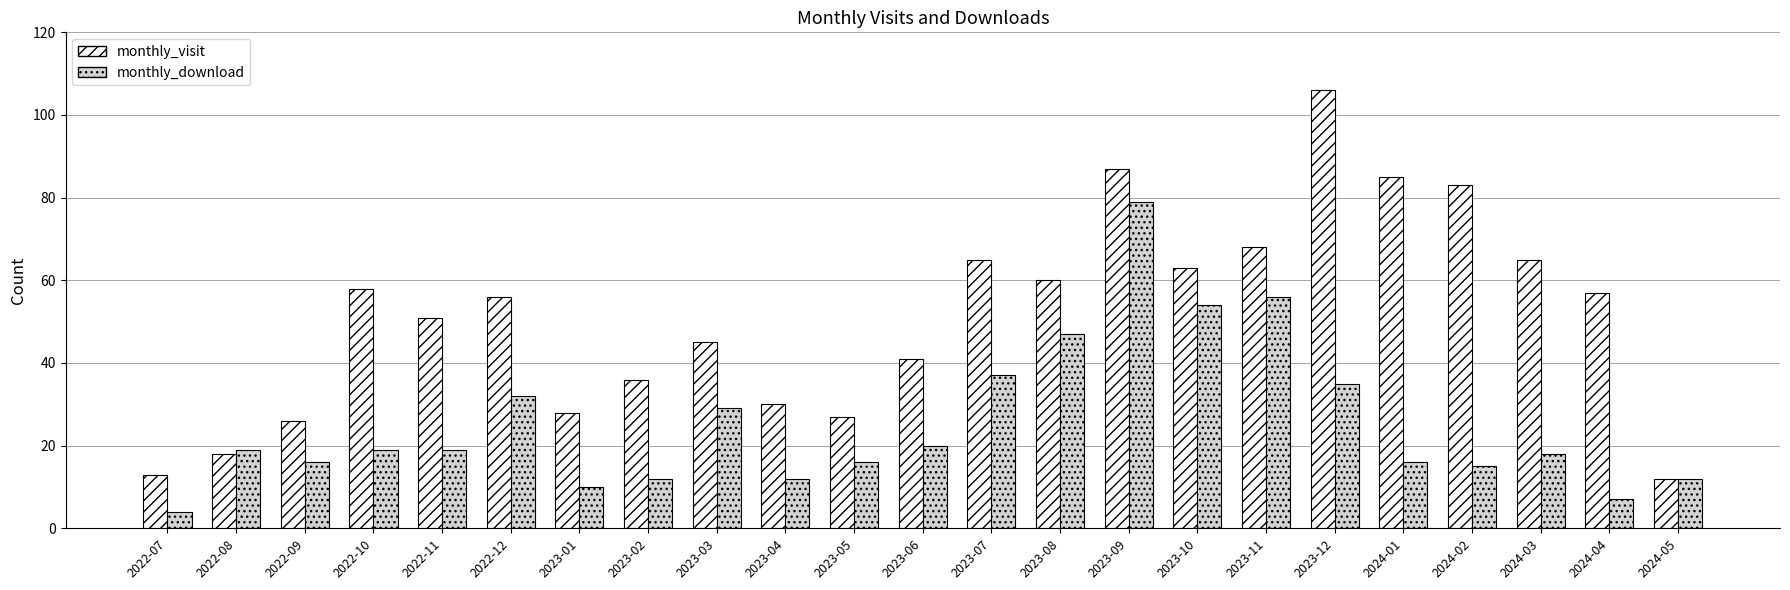

Reading right to left, extract all data points from this chart.

monthly_visit: 2024-05=12	2024-04=57	2024-03=65	2024-02=83	2024-01=85	2023-12=106	2023-11=68	2023-10=63	2023-09=87	2023-08=60	2023-07=65	2023-06=41	2023-05=27	2023-04=30	2023-03=45	2023-02=36	2023-01=28	2022-12=56	2022-11=51	2022-10=58	2022-09=26	2022-08=18	2022-07=13
monthly_download: 2024-05=12	2024-04=7	2024-03=18	2024-02=15	2024-01=16	2023-12=35	2023-11=56	2023-10=54	2023-09=79	2023-08=47	2023-07=37	2023-06=20	2023-05=16	2023-04=12	2023-03=29	2023-02=12	2023-01=10	2022-12=32	2022-11=19	2022-10=19	2022-09=16	2022-08=19	2022-07=4